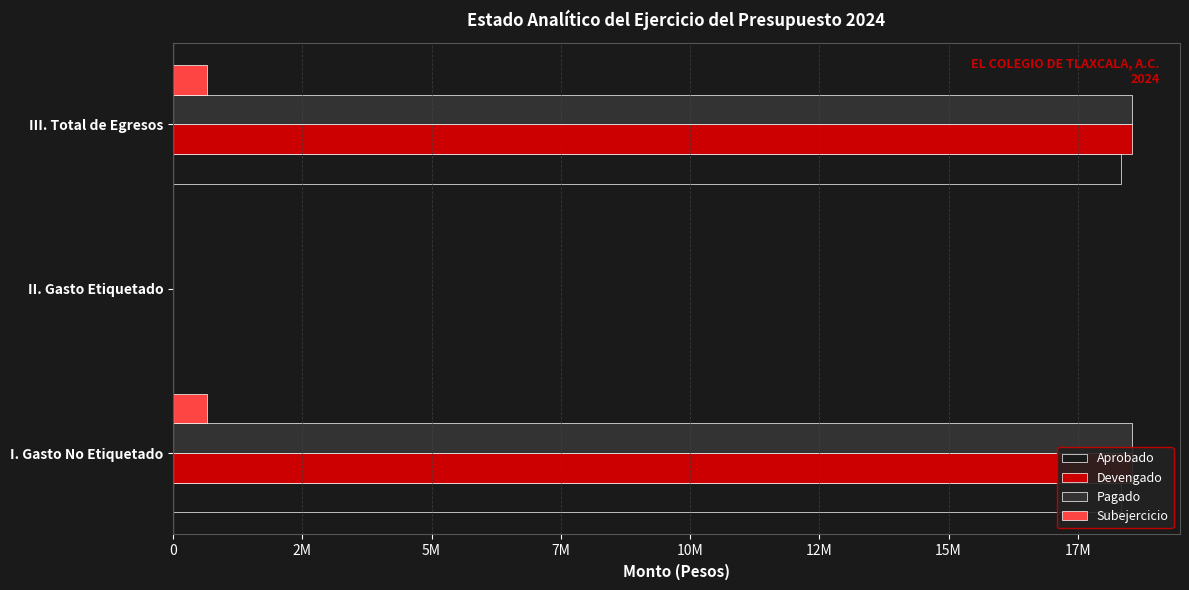

The Pagado series shows 18548848 at I. Gasto No Etiquetado. True or false?

True